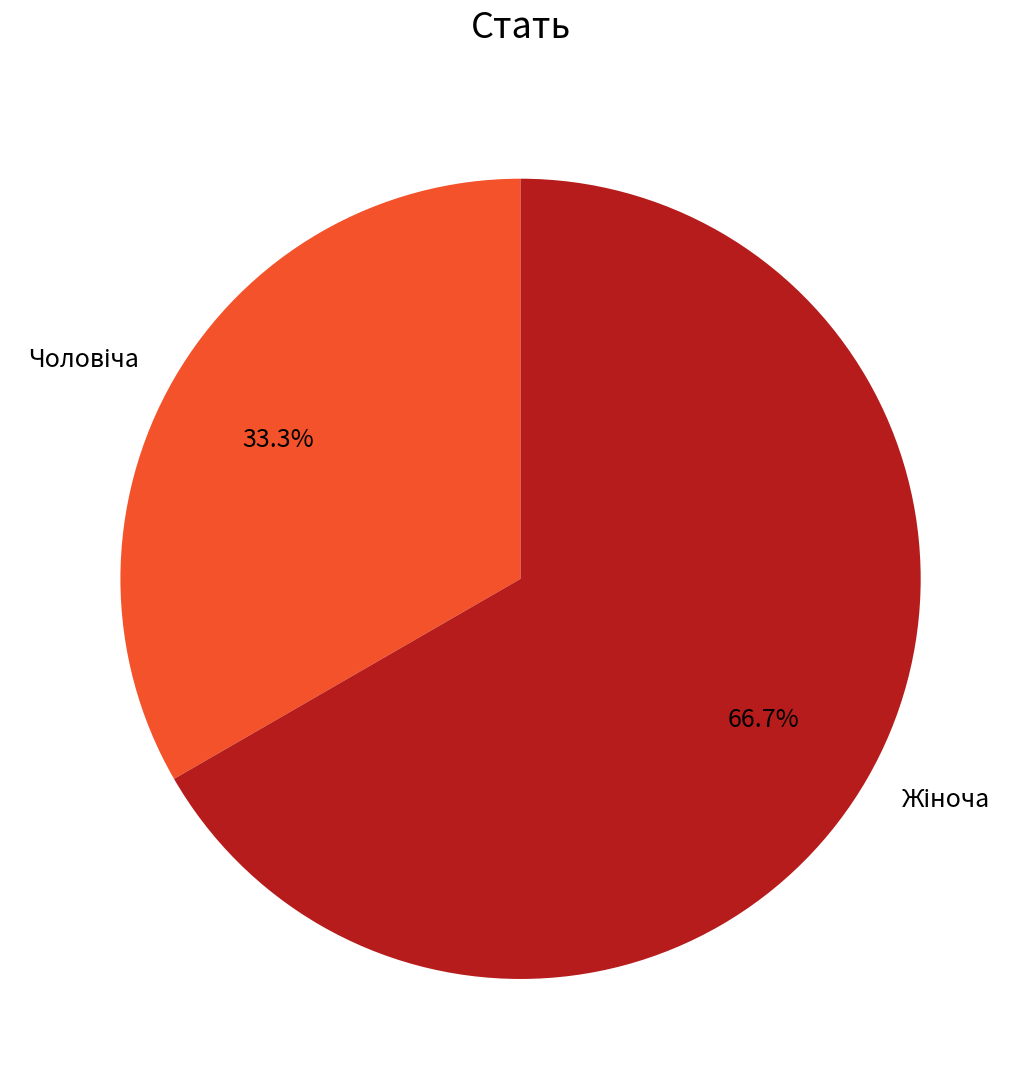

Is there a majority slice in this chart?

Yes